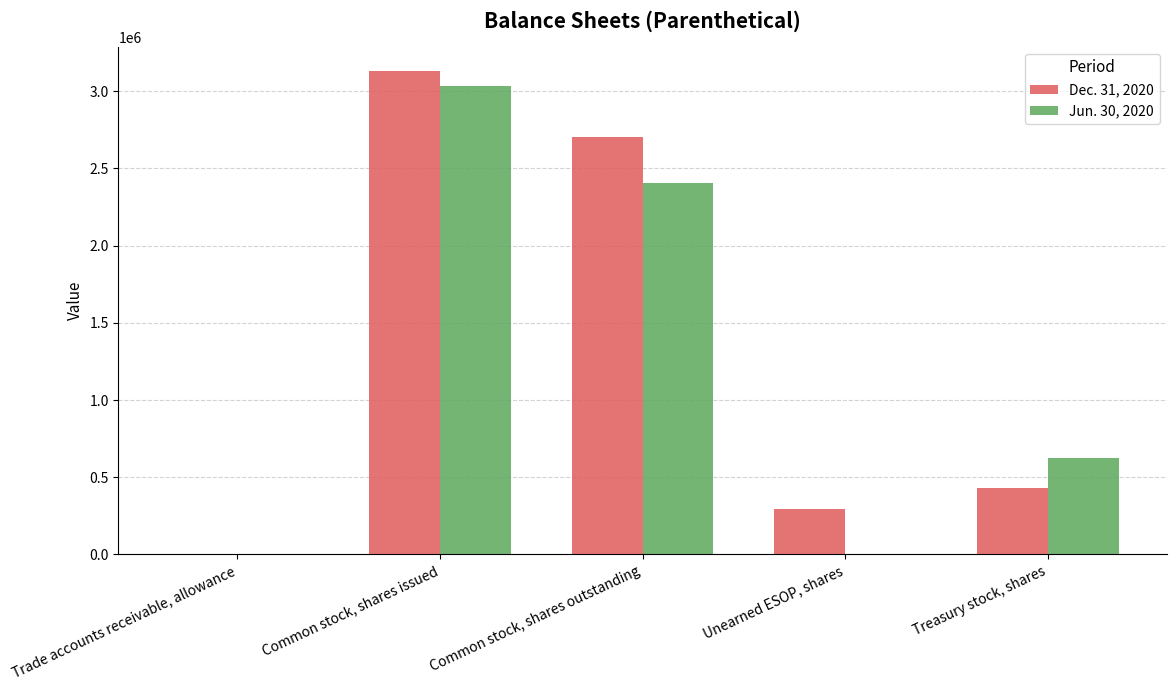

True or false: Jun. 30, 2020 has a value of 2402633 at Common stock, shares outstanding.

True